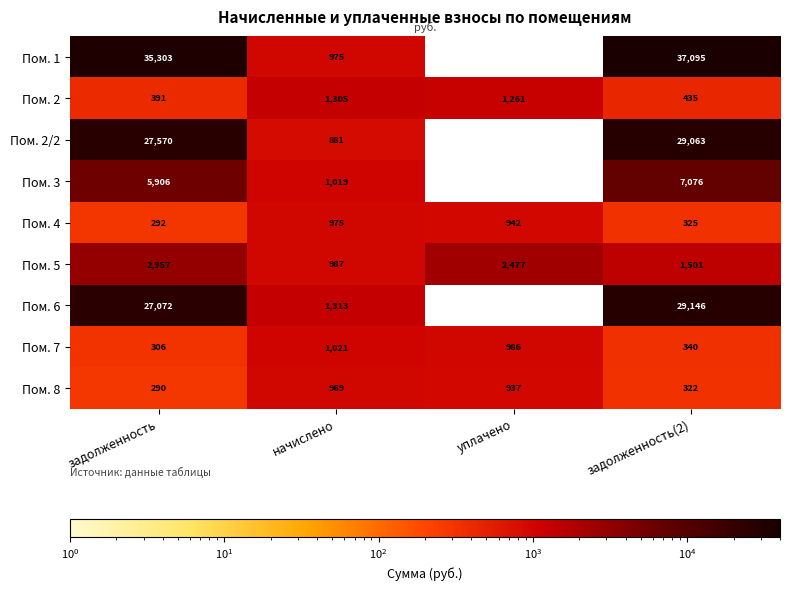

Which category has the lowest value in the Пом. 7 series?

задолженность